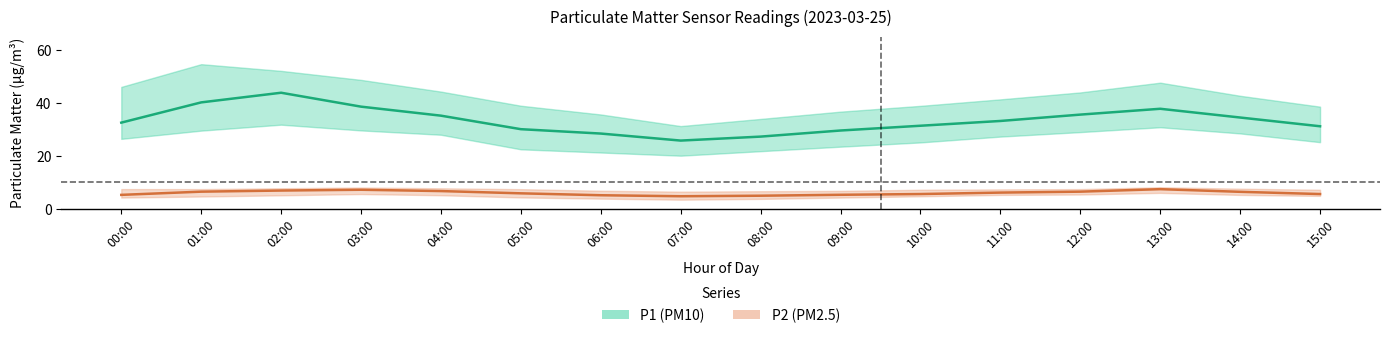

At 01:00, list the series in order from largest to smallest.

P1_upper, P1_mean, P1_lower, P2_upper, P2_mean, P2_lower